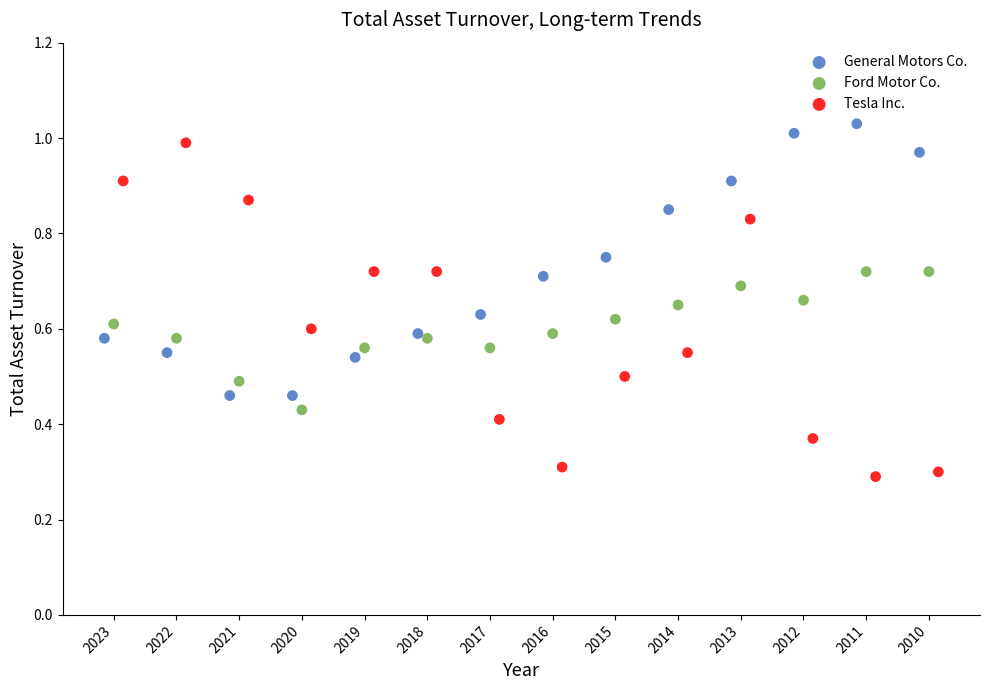

Which series has the largest Y range (max minus min)?

Tesla Inc.